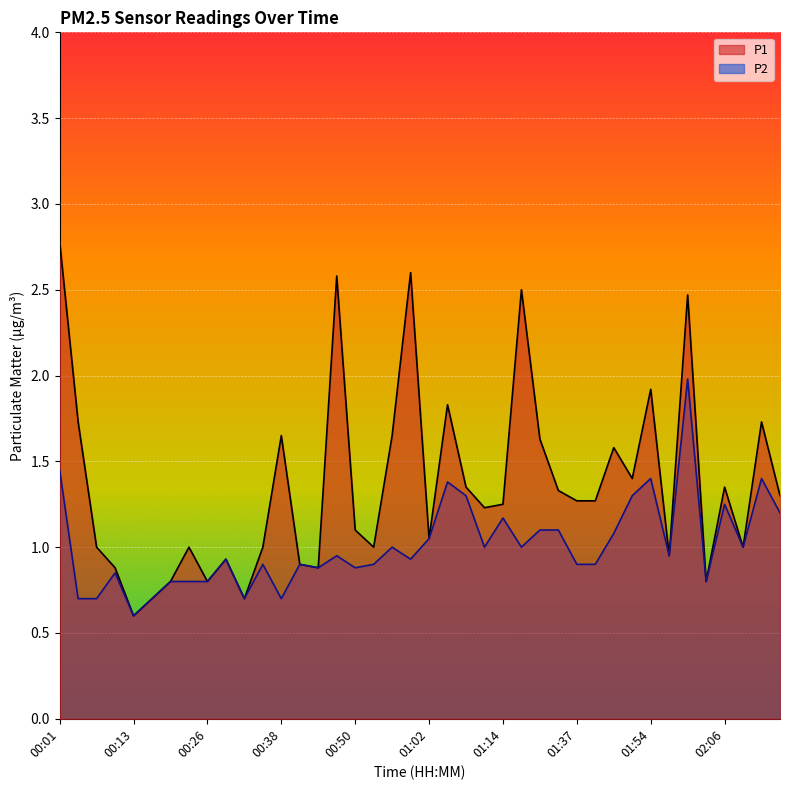

What is the value of the P1 point at the 21st from the left?

1.1